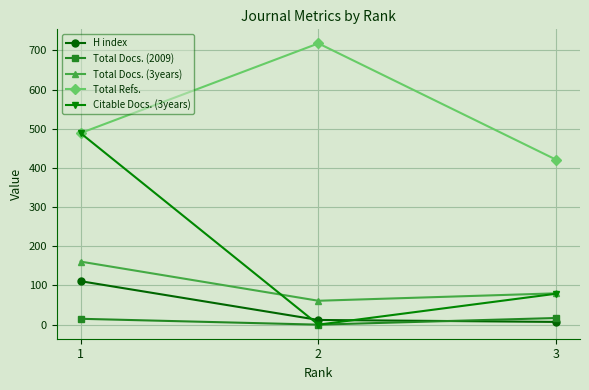

How many lines are shown in the chart?

5